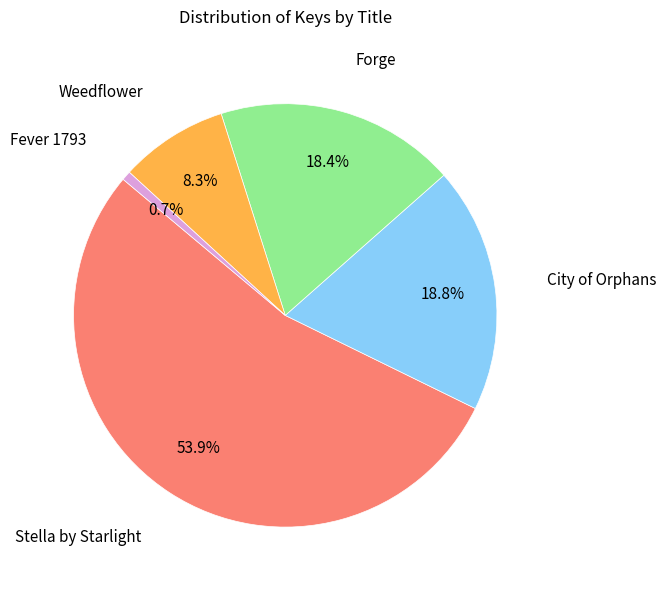

To the nearest percent, what is the average slice percentage?

20%